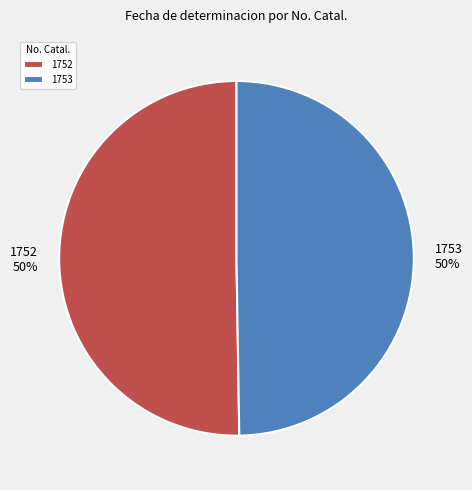

To the nearest percent, what portion does 1752 represent?

50%